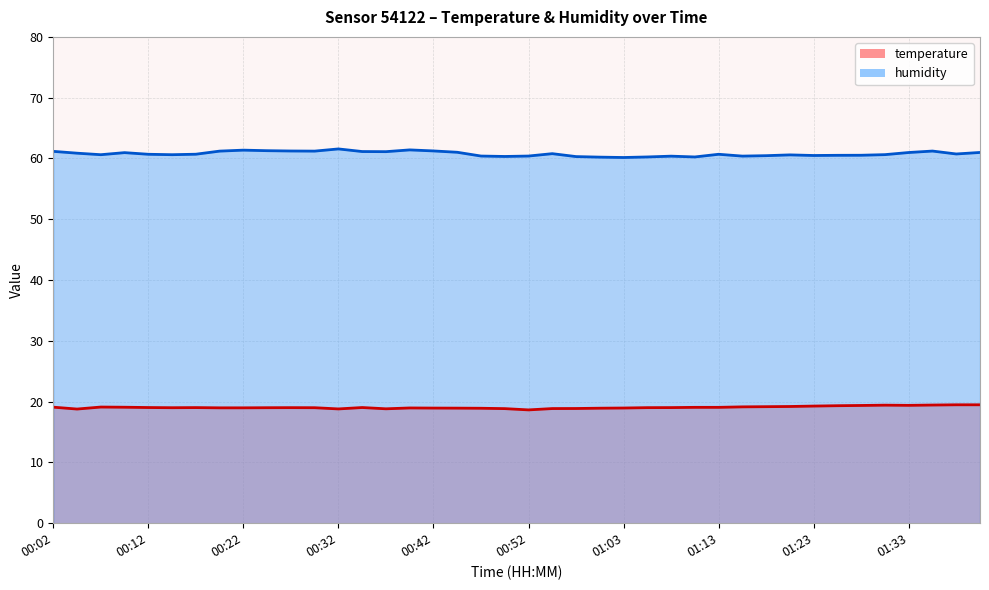

The value of humidity at 01:08 is 33.9. True or false?

False